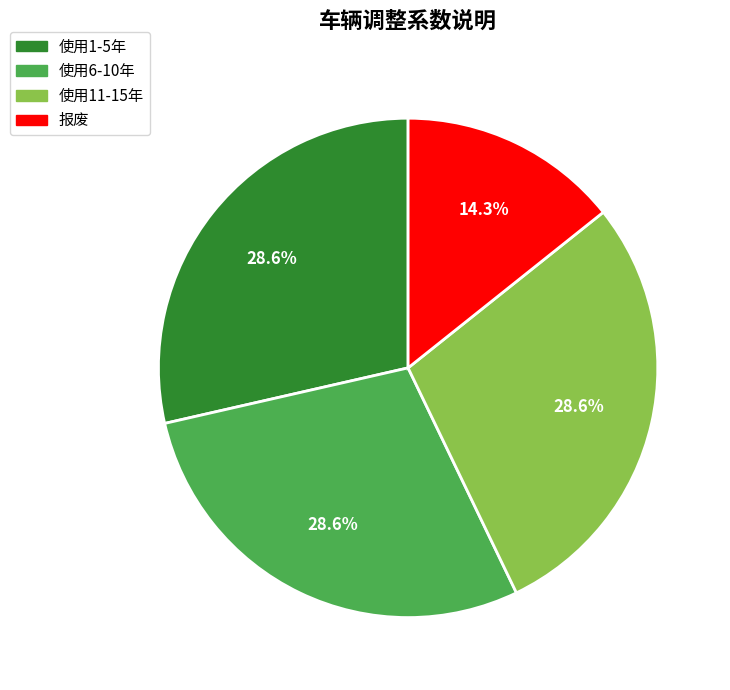

Count the number of slices in the pie.

4